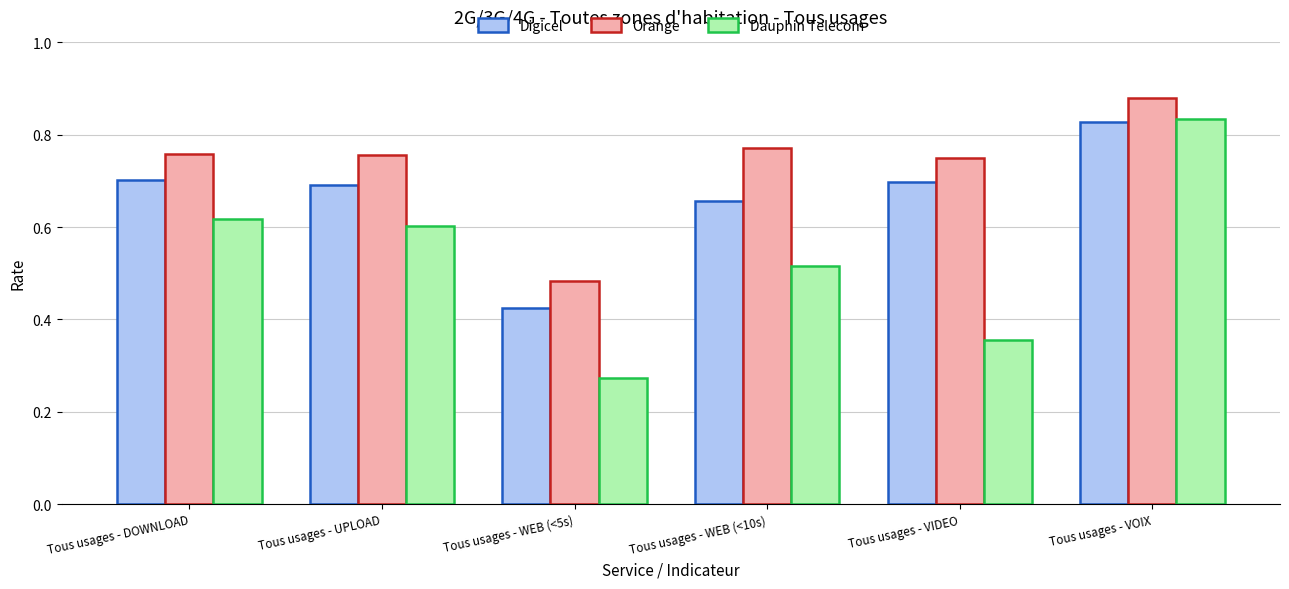

Rank the series at Tous usages - WEB (<10s) from highest to lowest value.

Orange, Digicel, Dauphin Telecom